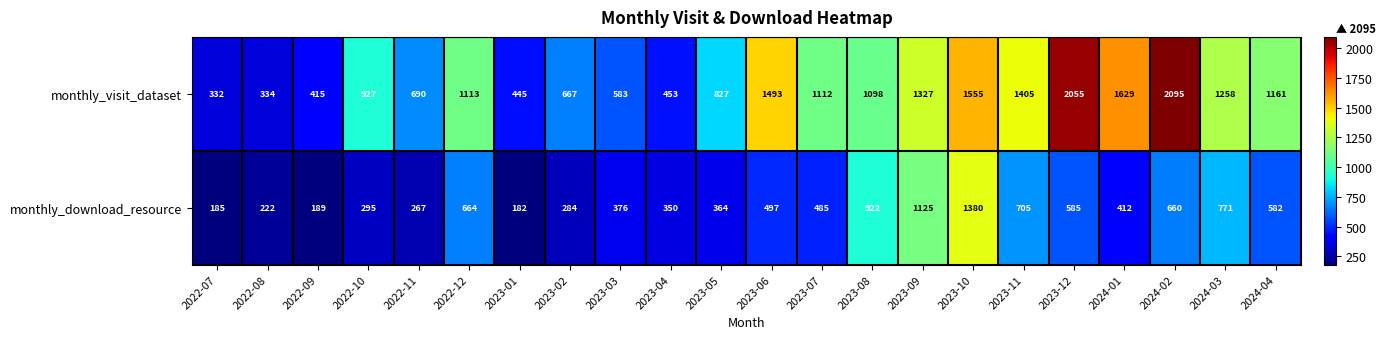

Which series has the largest total across all categories?

monthly_visit_dataset